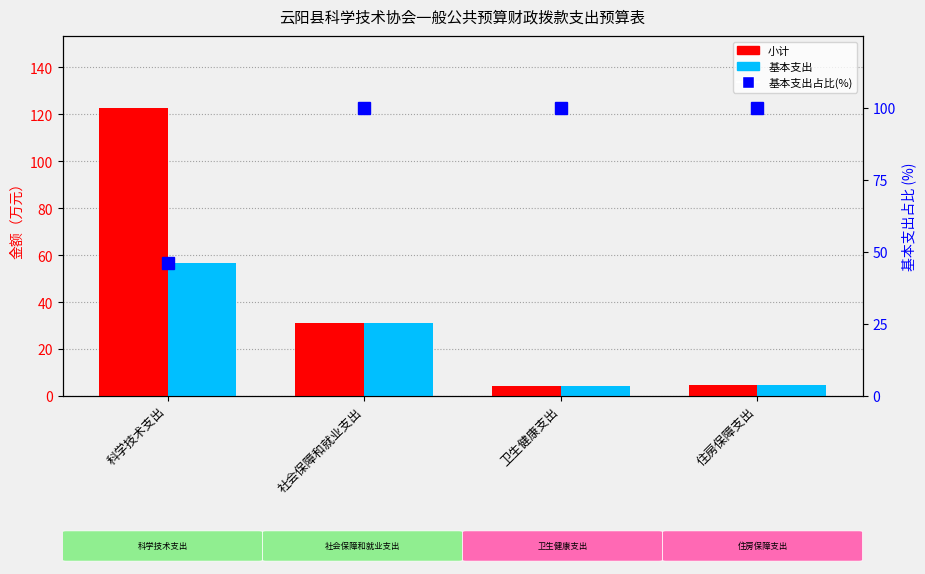

How many groups of bars are there?

4